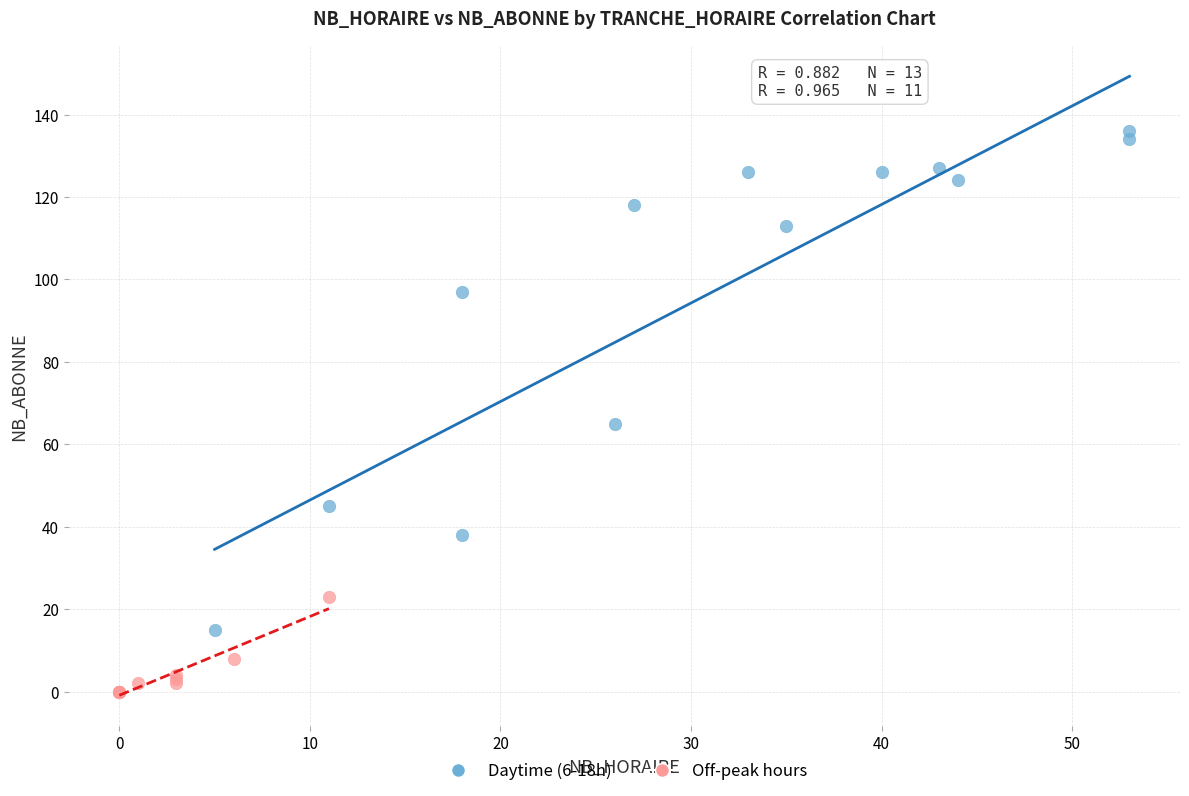

Which series reaches the minimum Y coordinate?

Off-peak hours